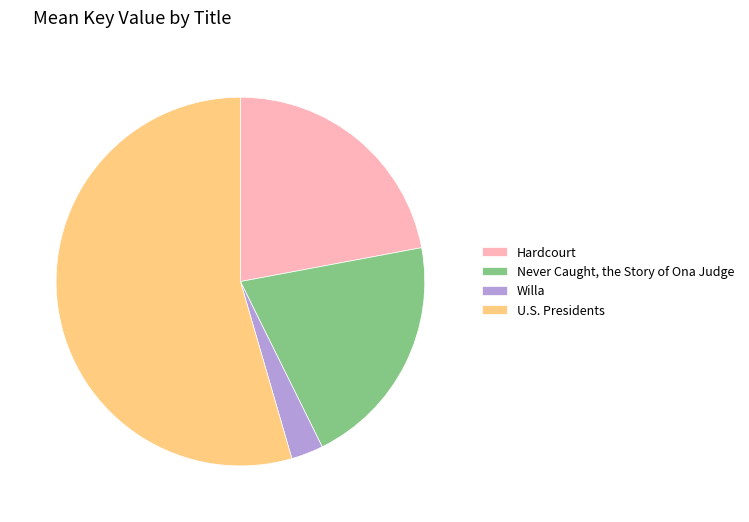

Is Willa the majority of the pie?

No